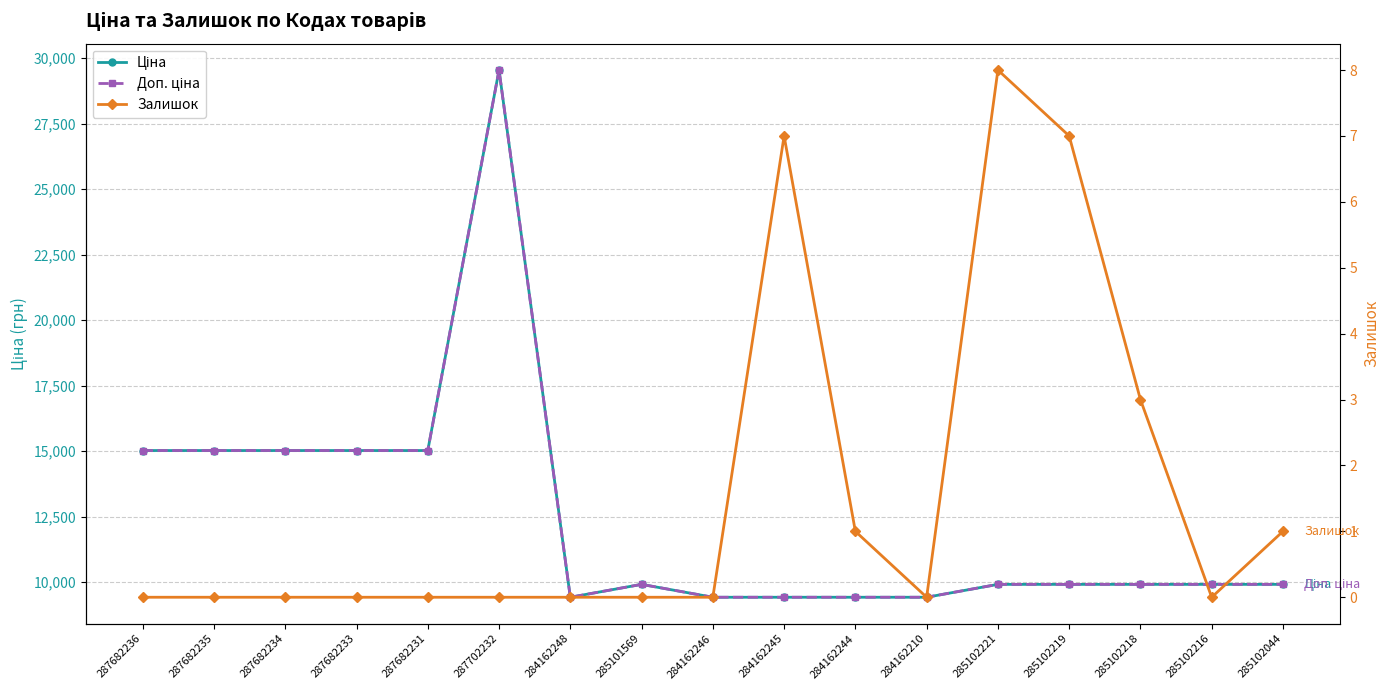

Reading left to right, extract all data points from this chart.

Ціна: 15019.2	15019.2	15019.2	15019.2	15019.2	29548.9	9416.9	9908.5	9416.9	9416.9	9416.9	9416.9	9908.5	9908.5	9908.5	9908.5	9908.5
Доп. ціна: 15019.2	15019.2	15019.2	15019.2	15019.2	29548.9	9416.9	9908.5	9416.9	9416.9	9416.9	9416.9	9908.5	9908.5	9908.5	9908.5	9908.5
Залишок: 0.0	0.0	0.0	0.0	0.0	0.0	0.0	0.0	0.0	7.0	1.0	0.0	8.0	7.0	3.0	0.0	1.0